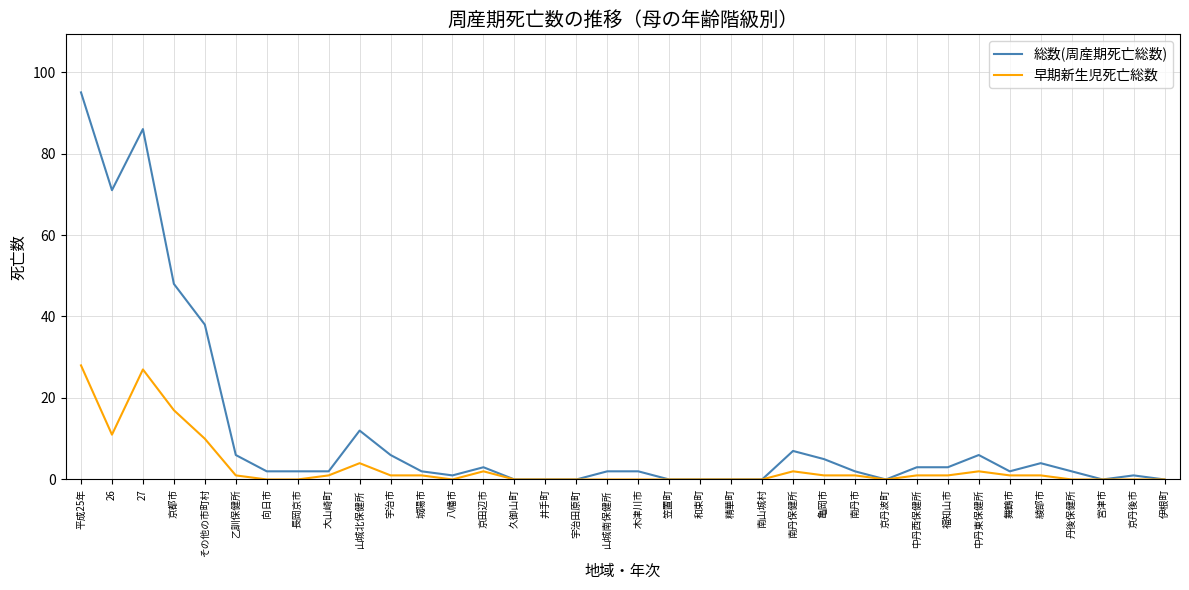

Rank the series by their average value, from lowest to highest.

早期新生児死亡総数, 総数(周産期死亡総数)